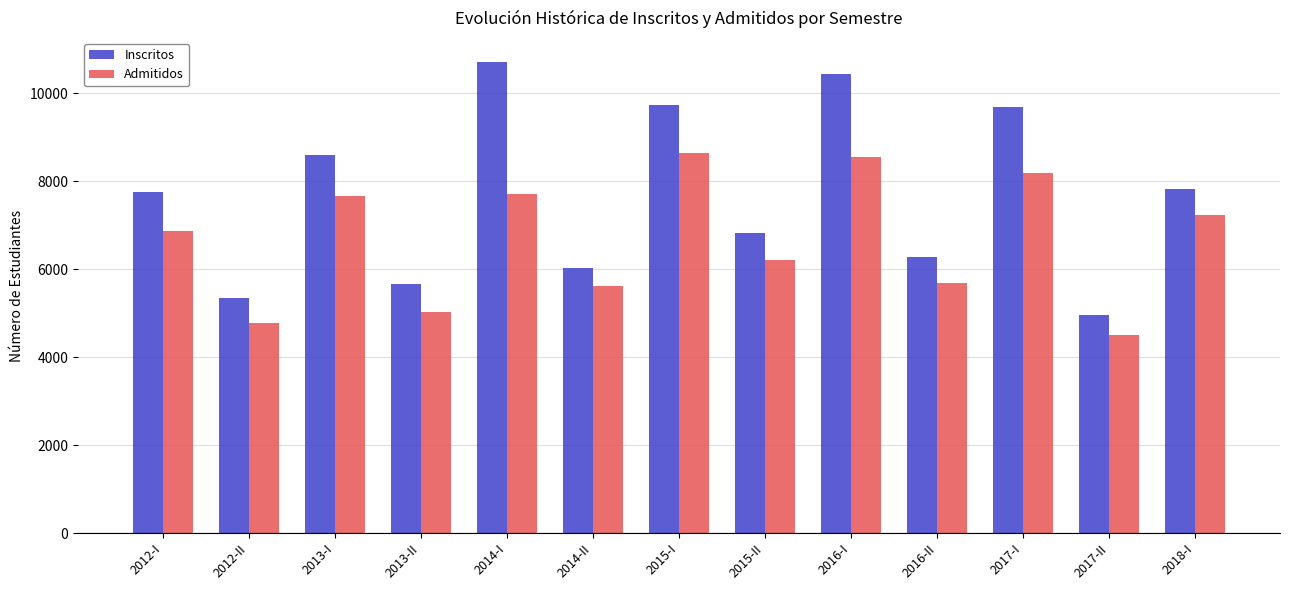

What is the total value across all series at 2016-II?

11957